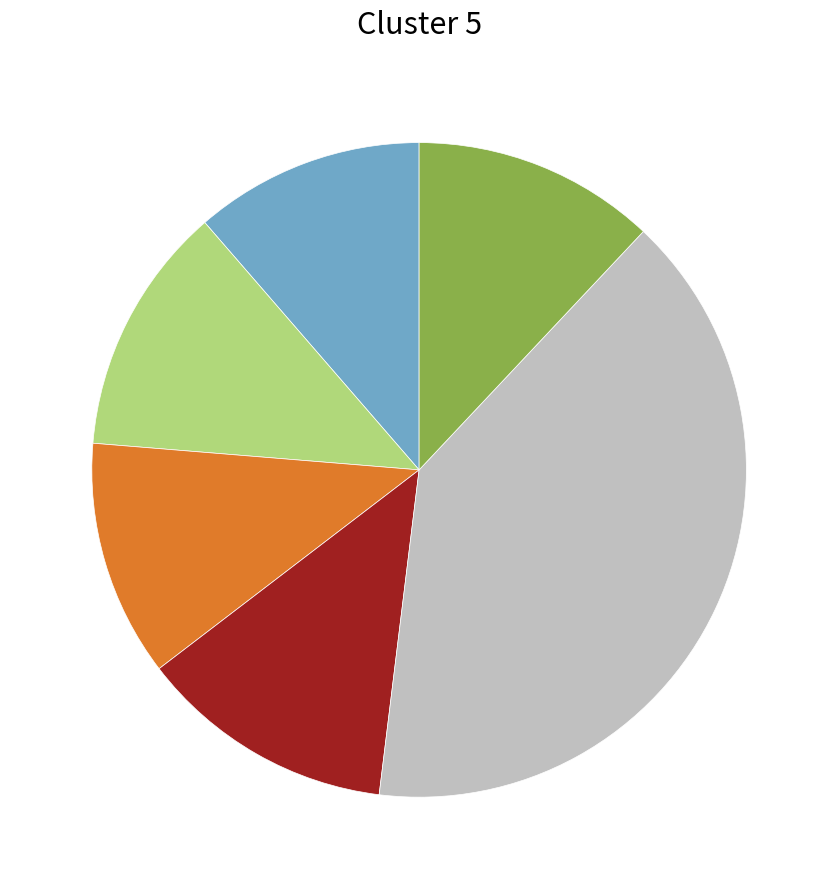

How many slices are in this pie chart?

6